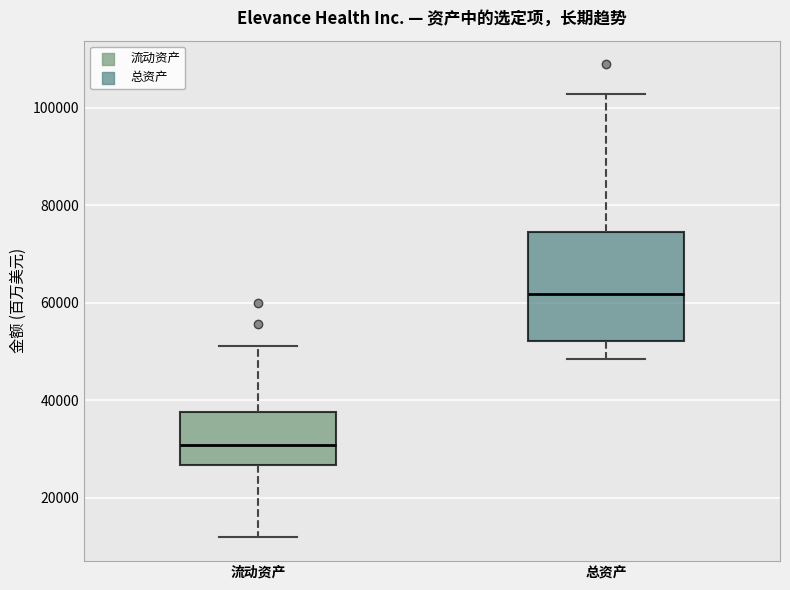

Reading left to right, transcribe this box plot: for each box, give where its median line is, the range the box spans, and where its two whiskers end, as read against the y-axis. The values are not printed on the chart, so give them approximately, as read against the axis.

流动资产: median 30000, box 26000 to 38000, whiskers 12000 to 52000
总资产: median 62000, box 52000 to 74000, whiskers 48000 to 102000